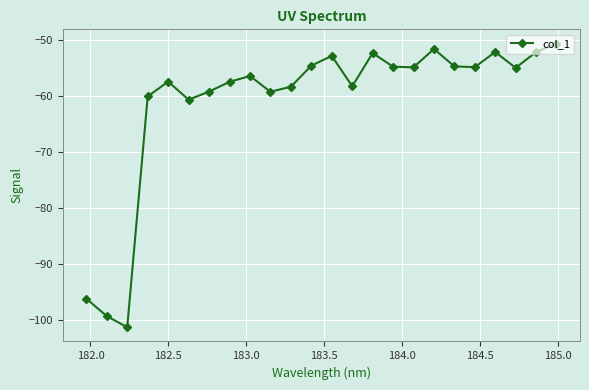

What is the greatest value displayed?

-50.7